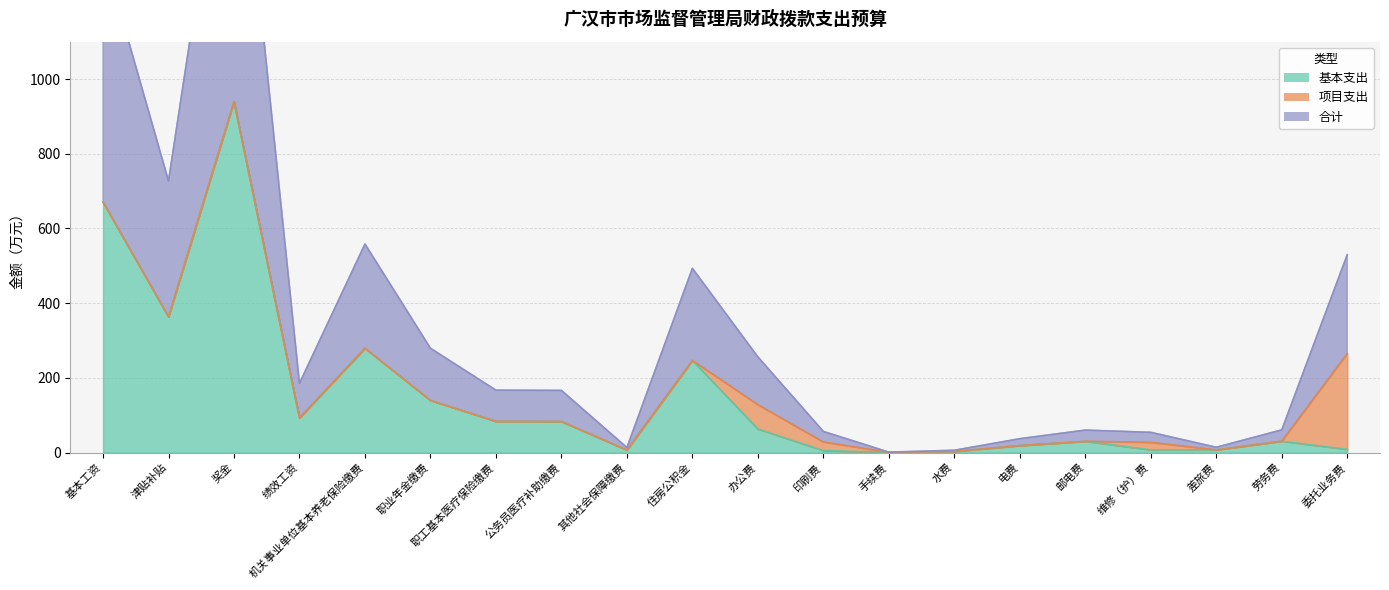

Rank the categories by 基本支出 value from highest to lowest.

奖金, 基本工资, 津贴补贴, 机关事业单位基本养老保险缴费, 住房公积金, 职业年金缴费, 绩效工资, 职工基本医疗保险缴费, 公务员医疗补助缴费, 办公费, 劳务费, 邮电费, 电费, 委托业务费, 维修（护）费, 差旅费, 其他社会保障缴费, 印刷费, 水费, 手续费